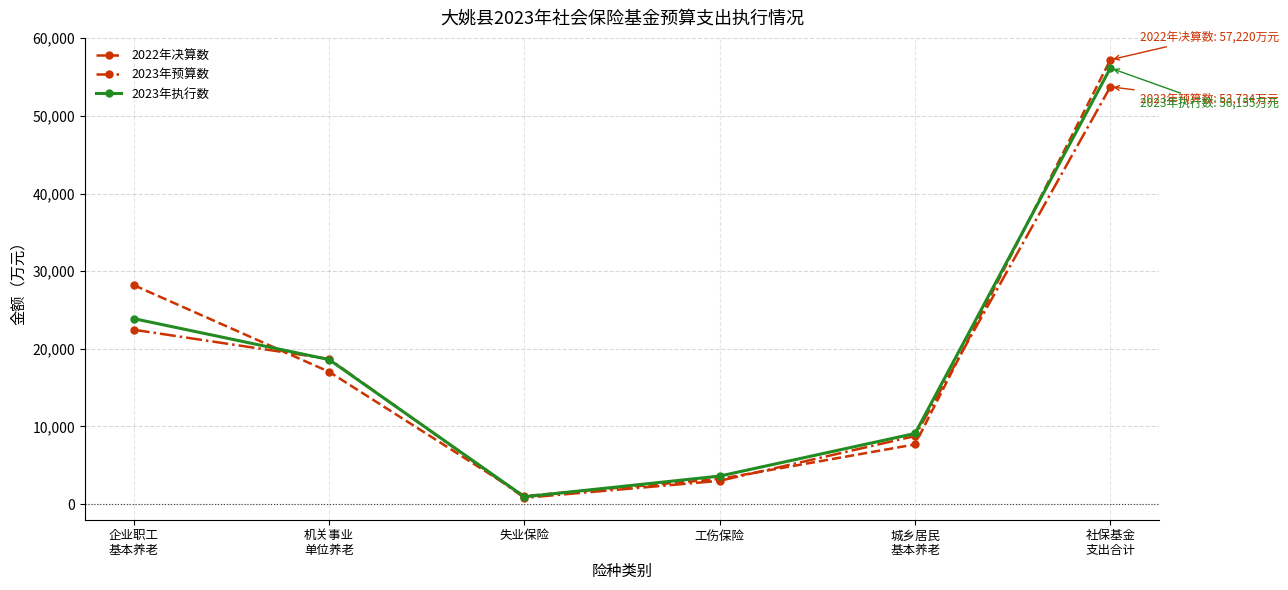

Between 机关事业
单位养老 and 城乡居民
基本养老, which series saw the biggest shift?

2023年预算数